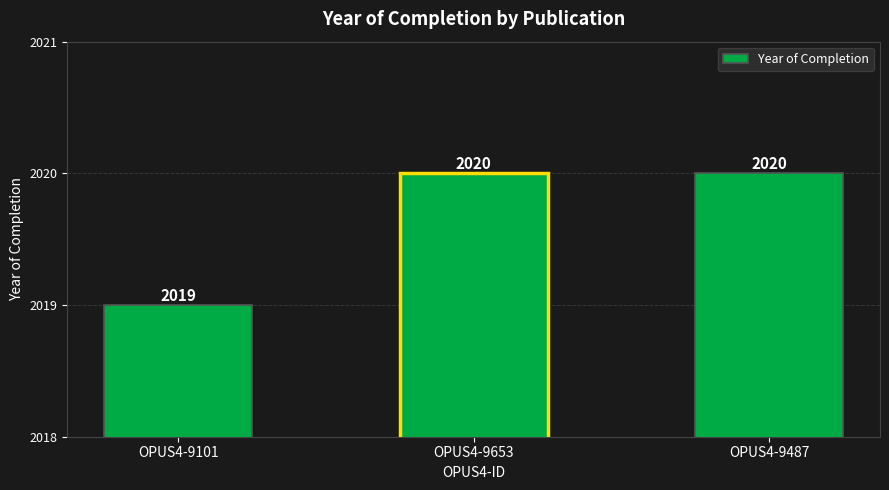

What is the label of the 3rd bar from the right?

OPUS4-9101